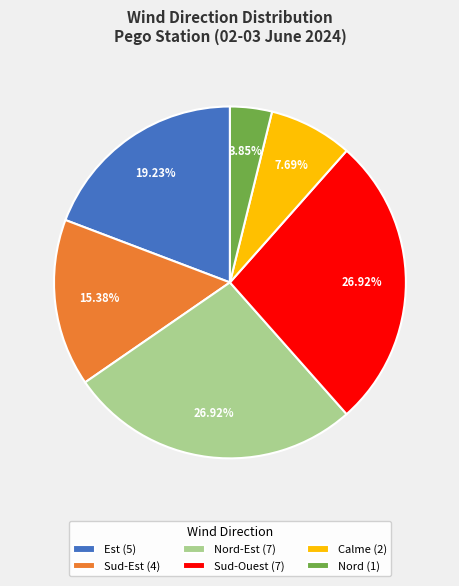

Does any single category account for the majority?

No